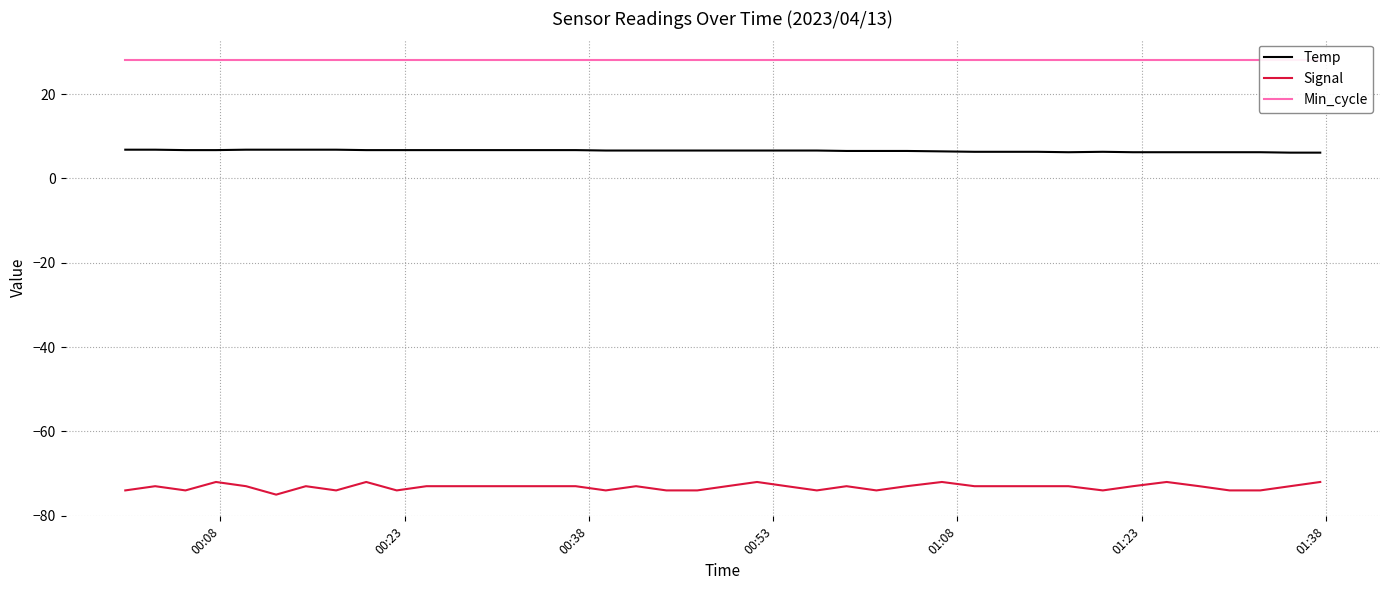

True or false: Temp and Signal cross at least once.

False